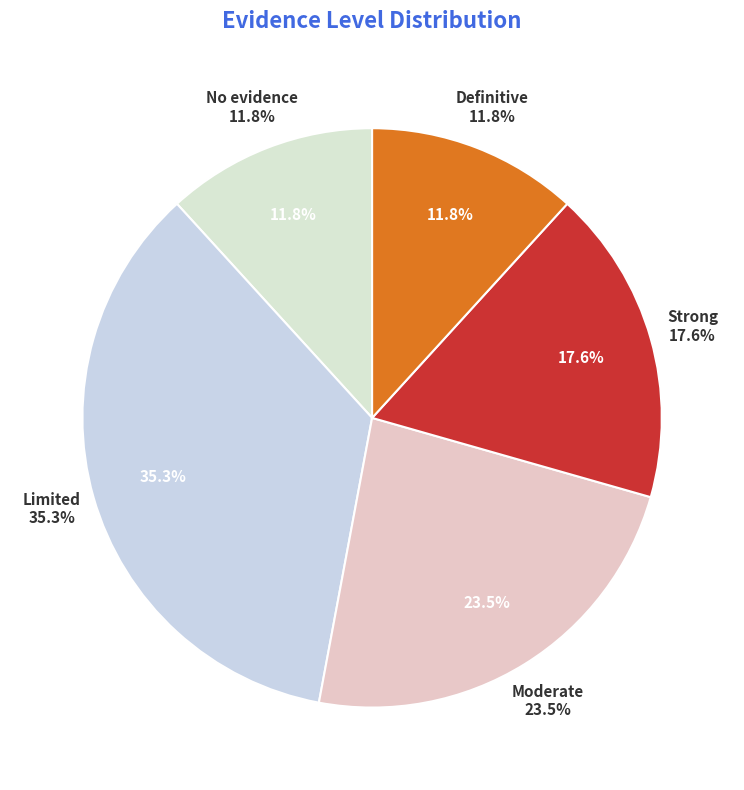

To the nearest percent, what is the combined percentage of Strong and Limited?

53%